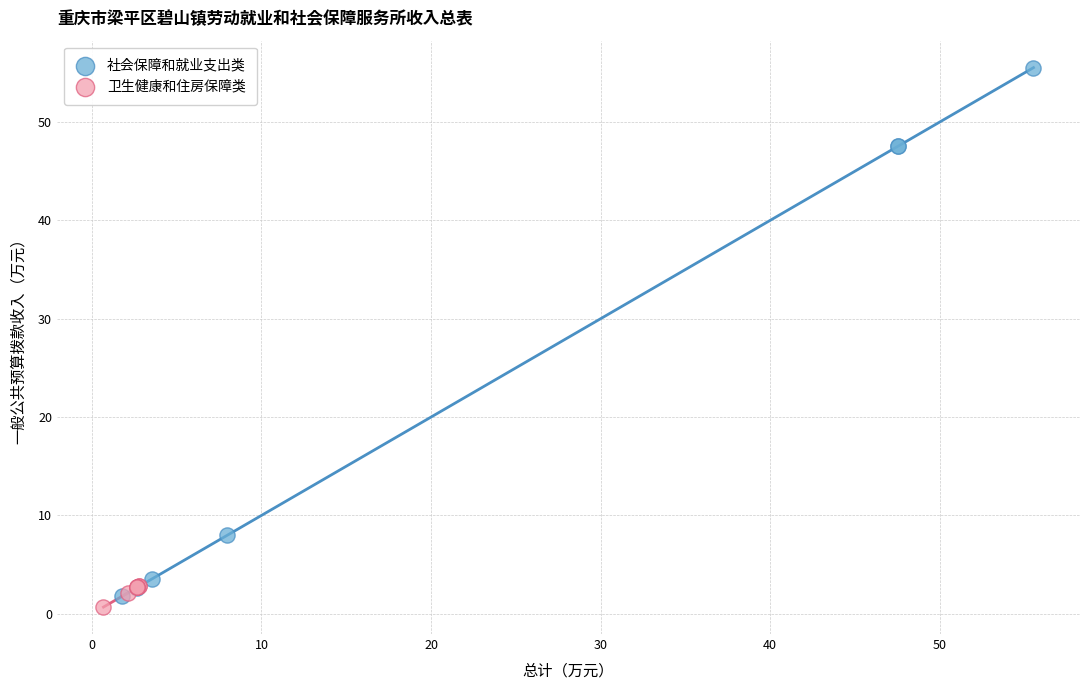

Which series has the widest spread of Y values?

社会保障和就业支出类